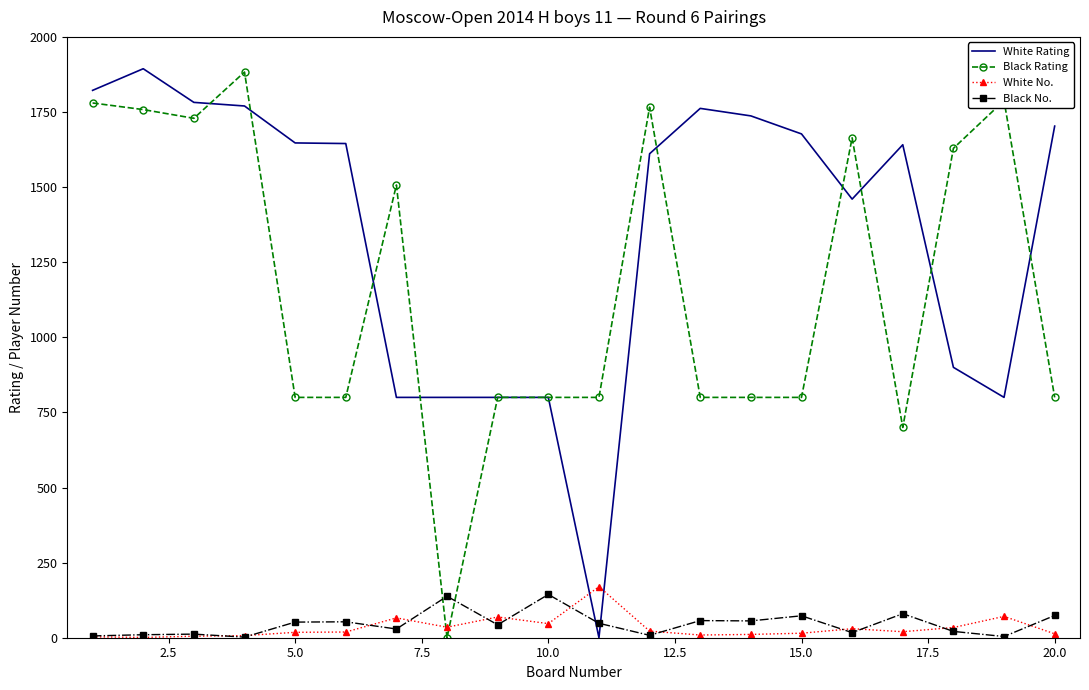

How many times do White No. and Black Rating cross each other?

2